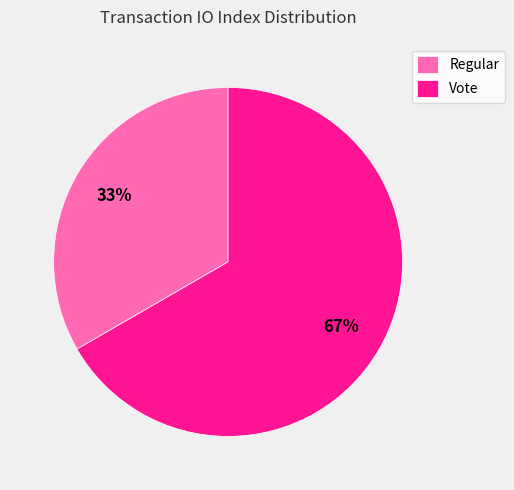

True or false: Regular accounts for 33% of the total.

True